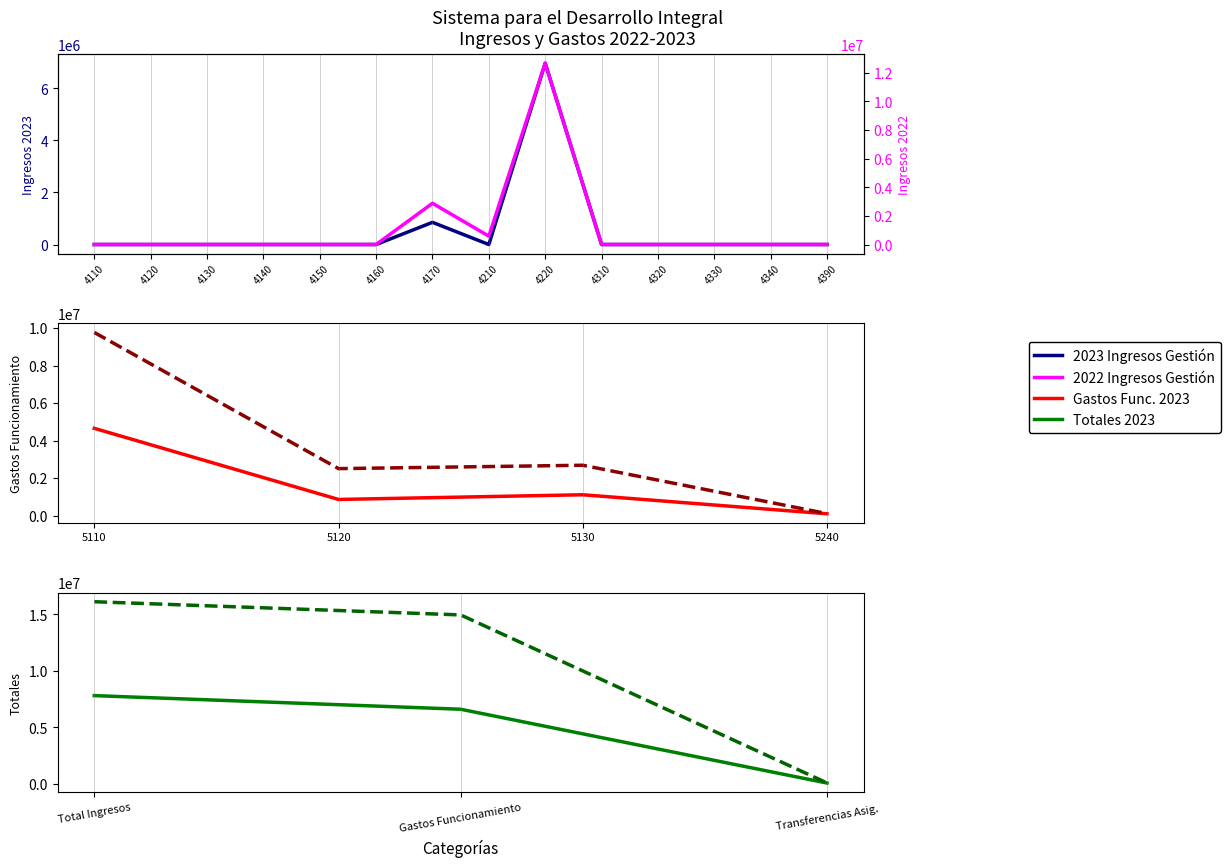

At which category is the sum across all series the highest?

4220